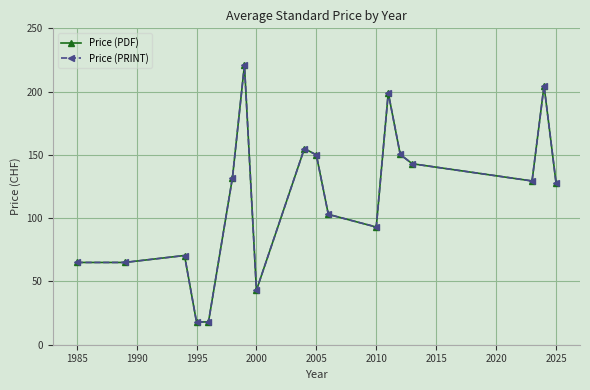

True or false: Price (PDF) and Price (PRINT) cross at least once.

False